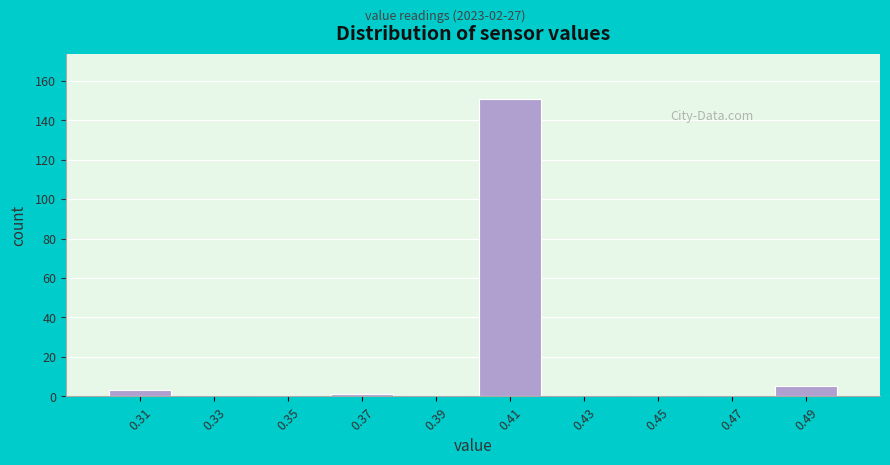

Reading right to left, list all the values displayed in this chart.

0.49=5	0.47=0	0.45=0	0.43=0	0.41=151	0.39=0	0.37=1	0.35=0	0.33=0	0.31=3